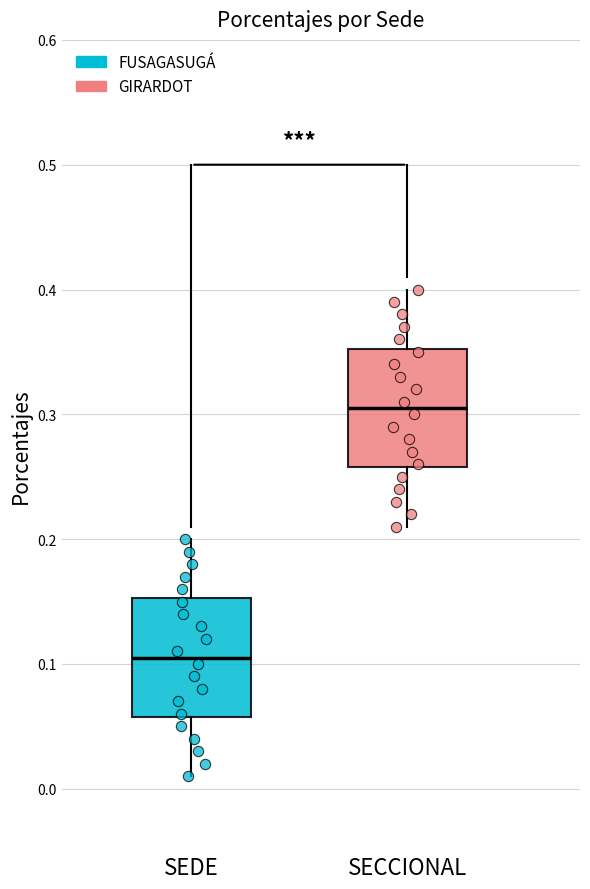

Which box's median line is the highest?

SECCIONAL